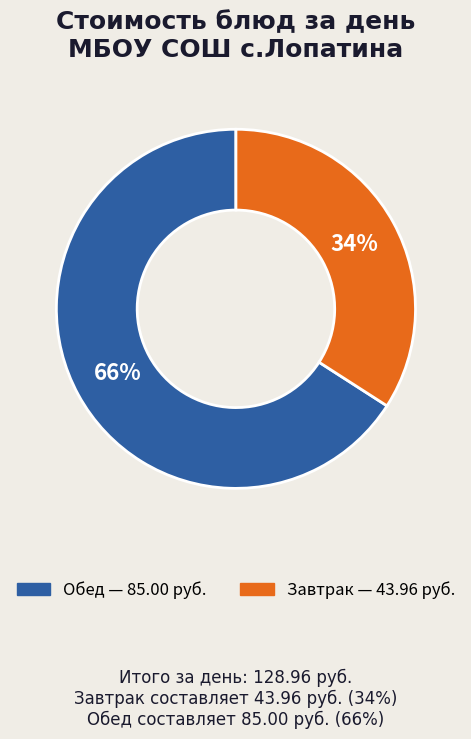

To the nearest percent, what is the average slice percentage?

50%